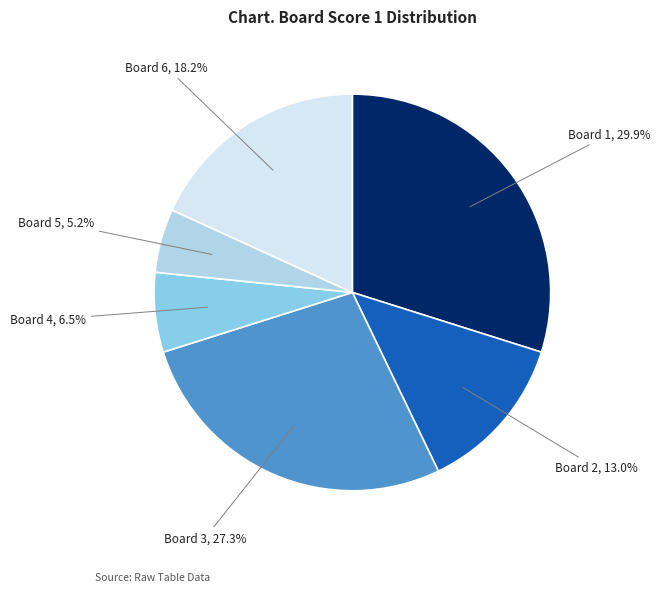

What percentage is the Board 2 slice, to the nearest percent?

13%